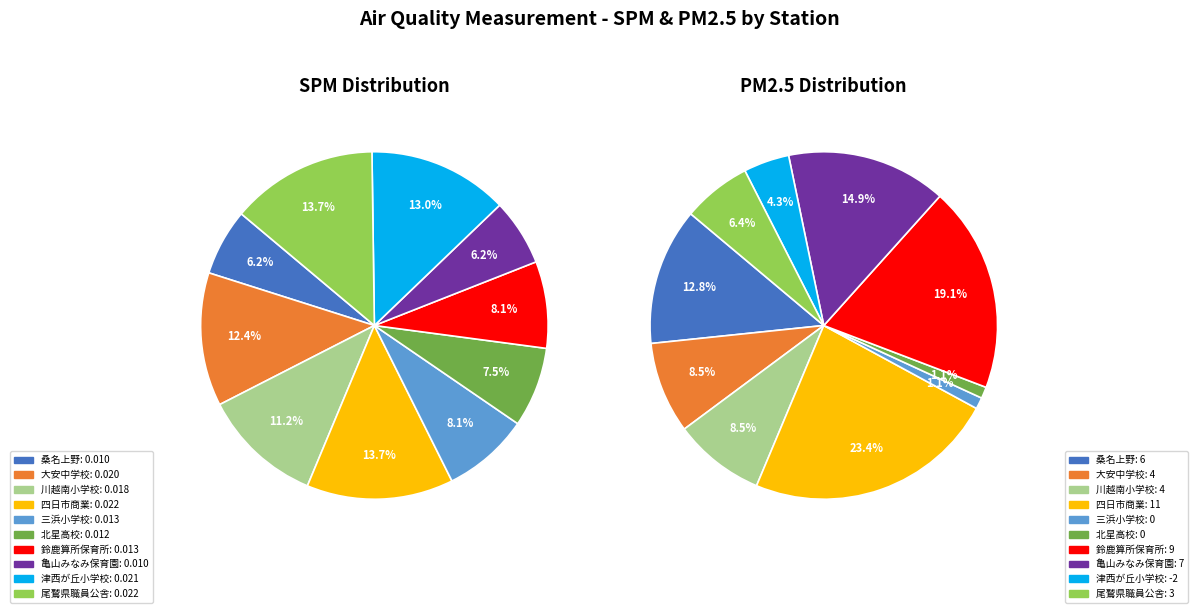

Do 大安中学校 and 津西が丘小学校 together represent more than half of the pie?

No